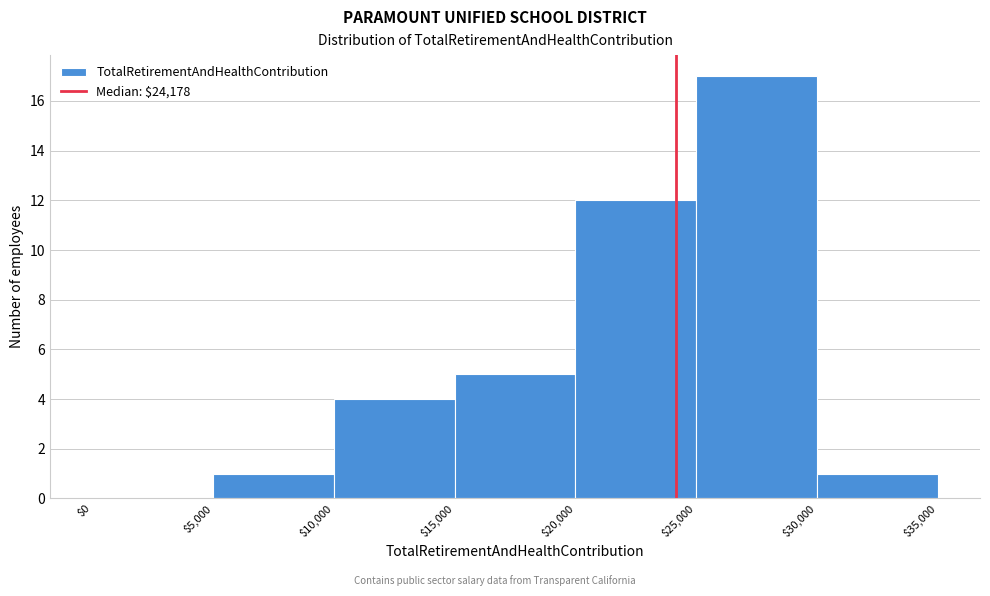

Reading left to right, transcribe this chart: for each bar, give the range it covers on the x-axis and its height. The values are not printed on the chart, so give them approximately, as read against the axis.

$0 to $5,000: 0
$5,000 to $10,000: 1
$10,000 to $15,000: 4
$15,000 to $20,000: 5
$20,000 to $25,000: 12
$25,000 to $30,000: 17
$30,000 to $35,000: 1